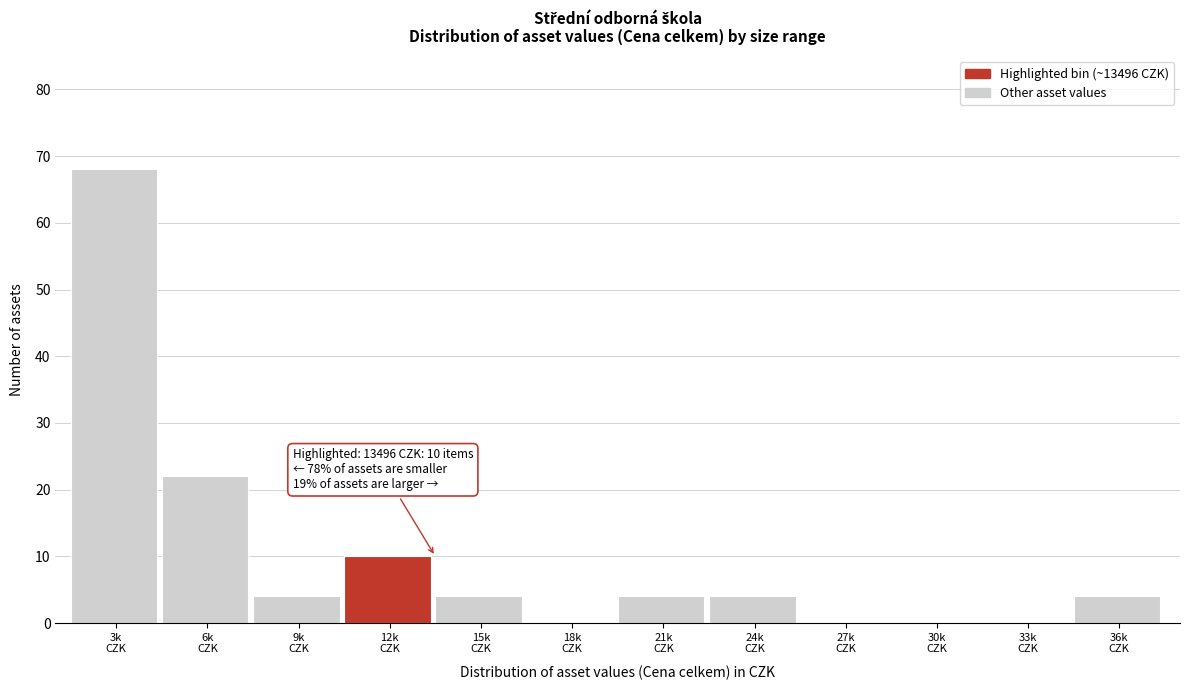

What is the greatest value displayed?

68